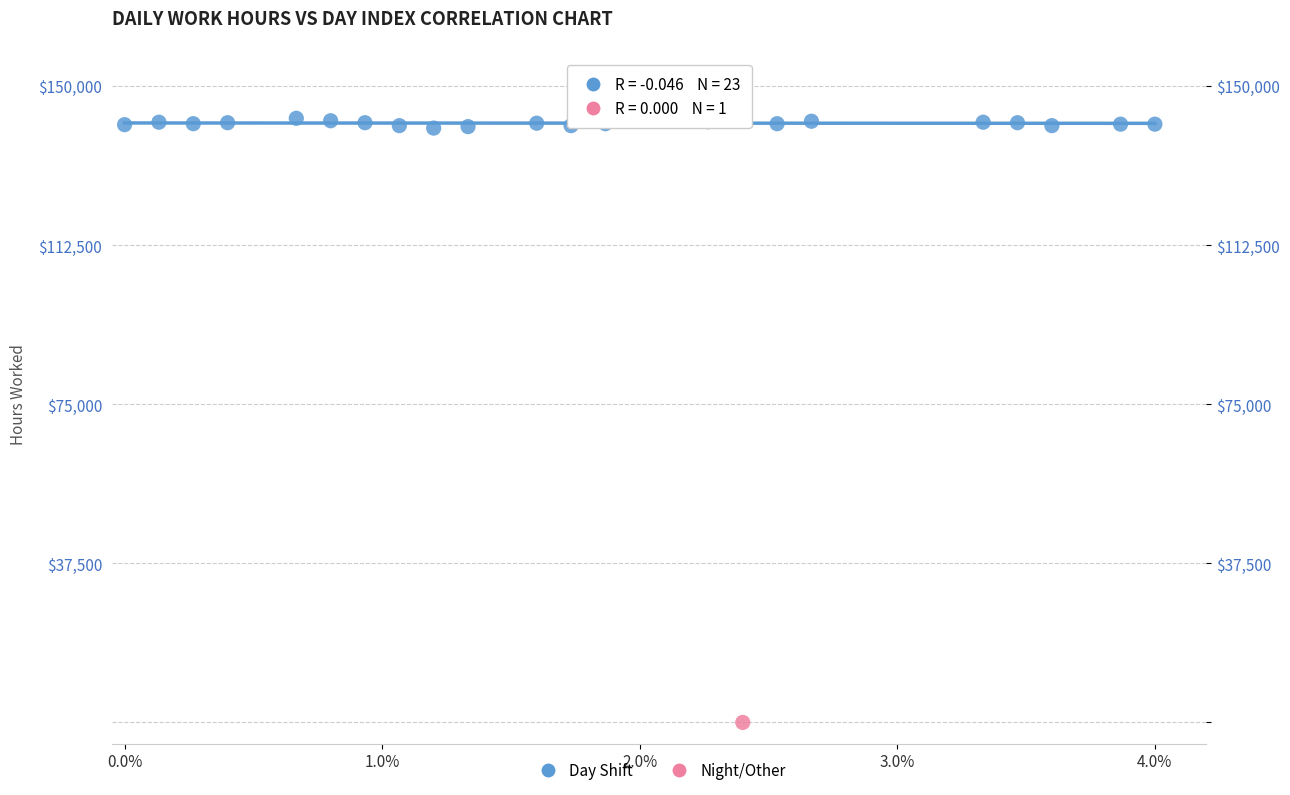

What are all the series names shown in the legend?

Day Shift, Night/Other